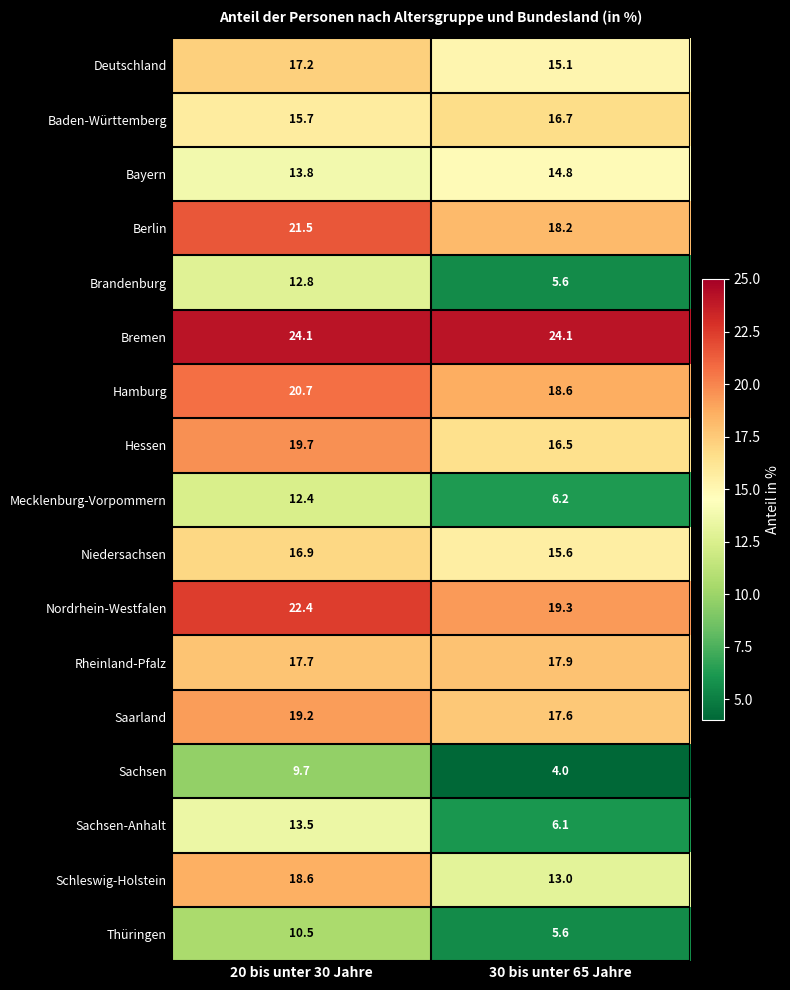

What is the difference between the Thüringen values at 20 bis unter 30 Jahre and 30 bis unter 65 Jahre?

4.9